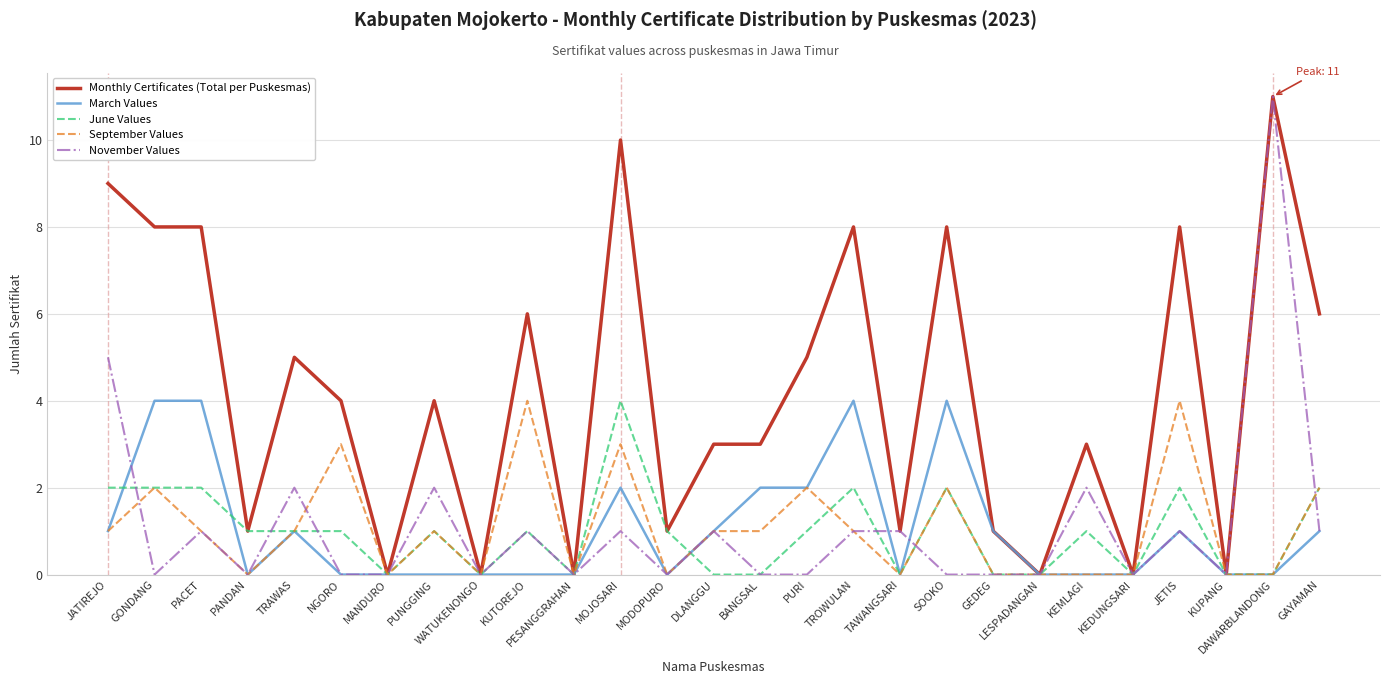

Where is November Values nearest to the value 5?

JATIREJO